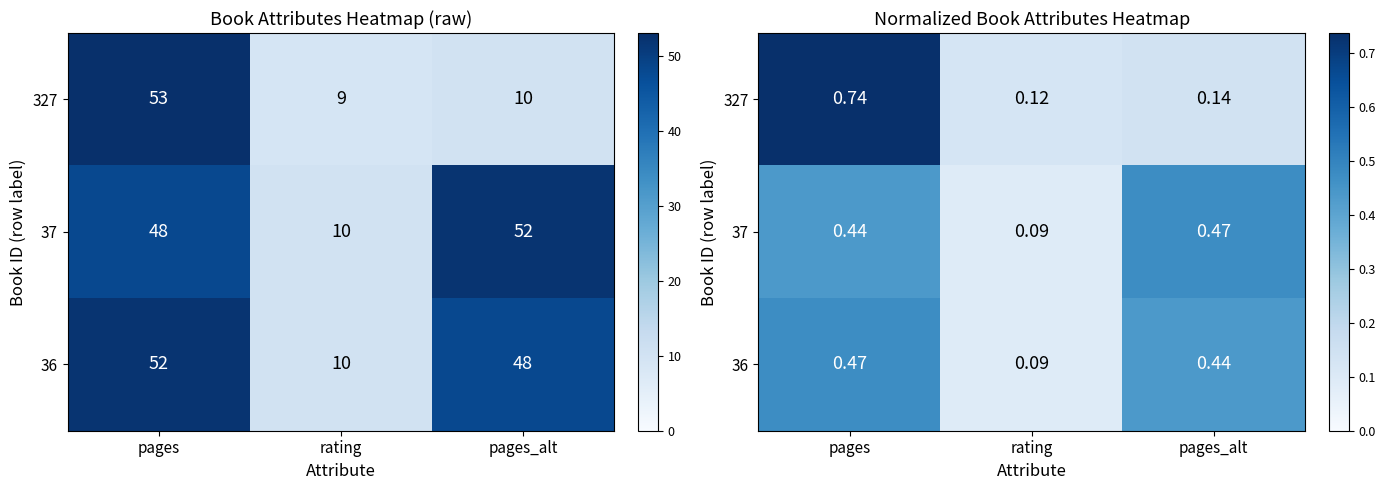

At pages_alt, list the series in order from smallest to largest.

327, 36, 37